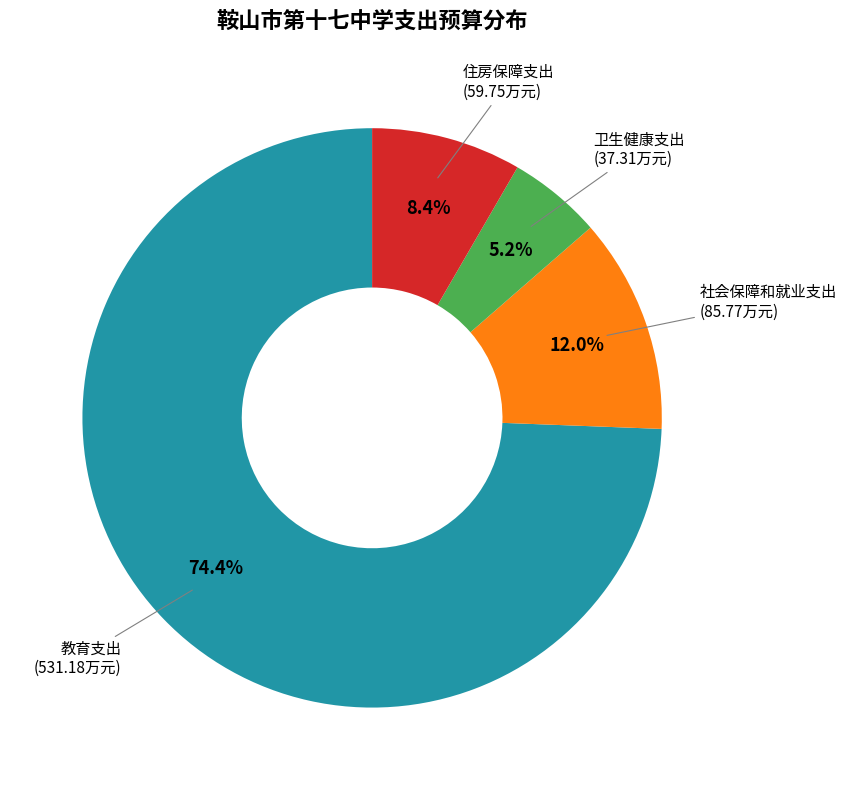

Does any single category account for the majority?

Yes